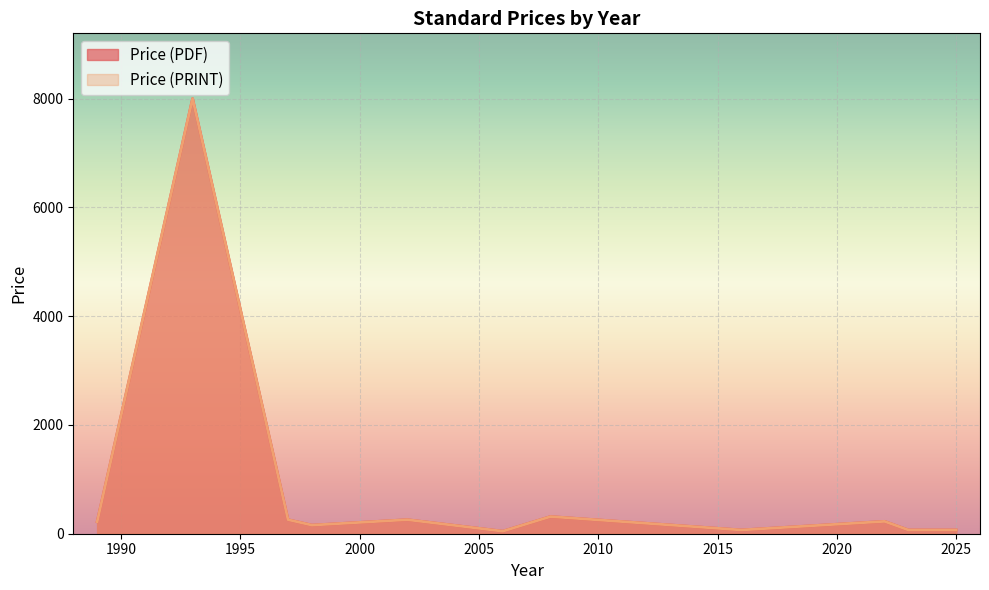

What is the highest value of the Price (PDF) series?

8000.0